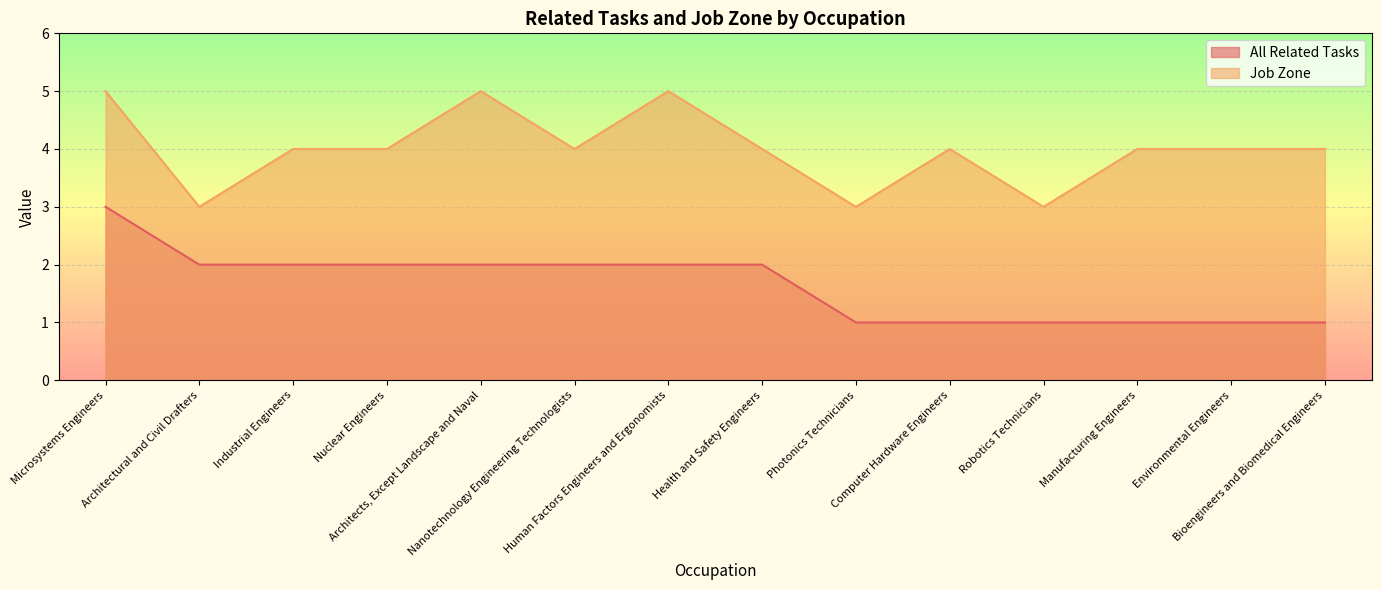

Which category has the highest value in the All Related Tasks series?

Microsystems Engineers